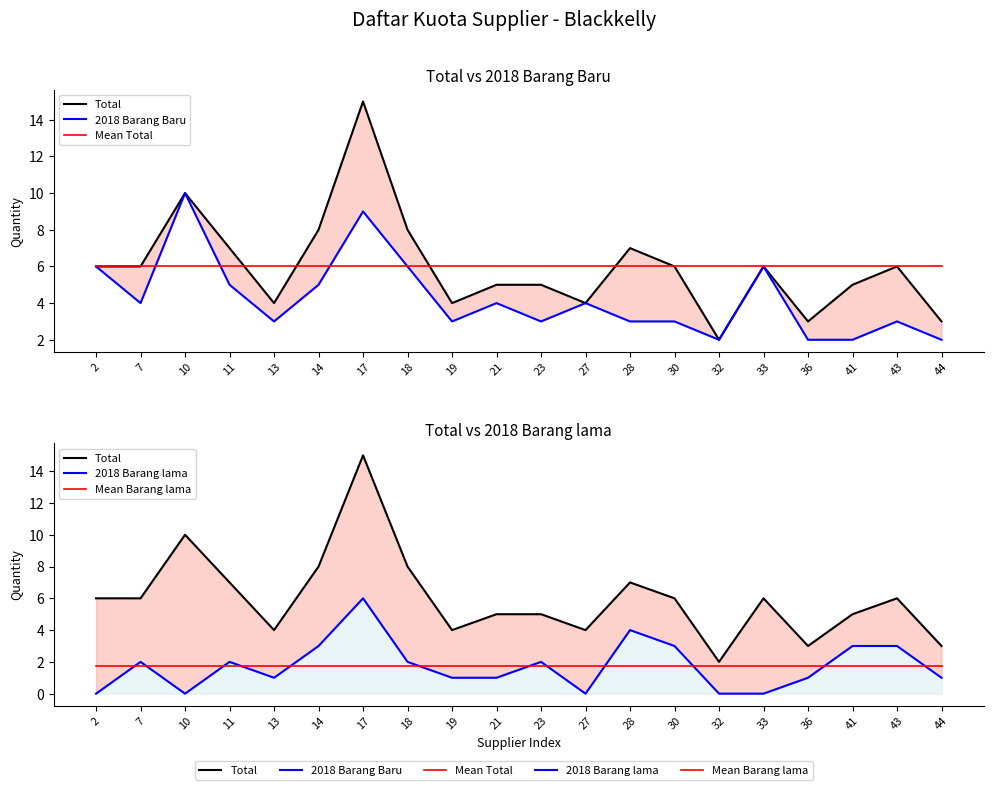

What is the value of the 2018 Barang Baru point at the 3rd from the left?

10.0